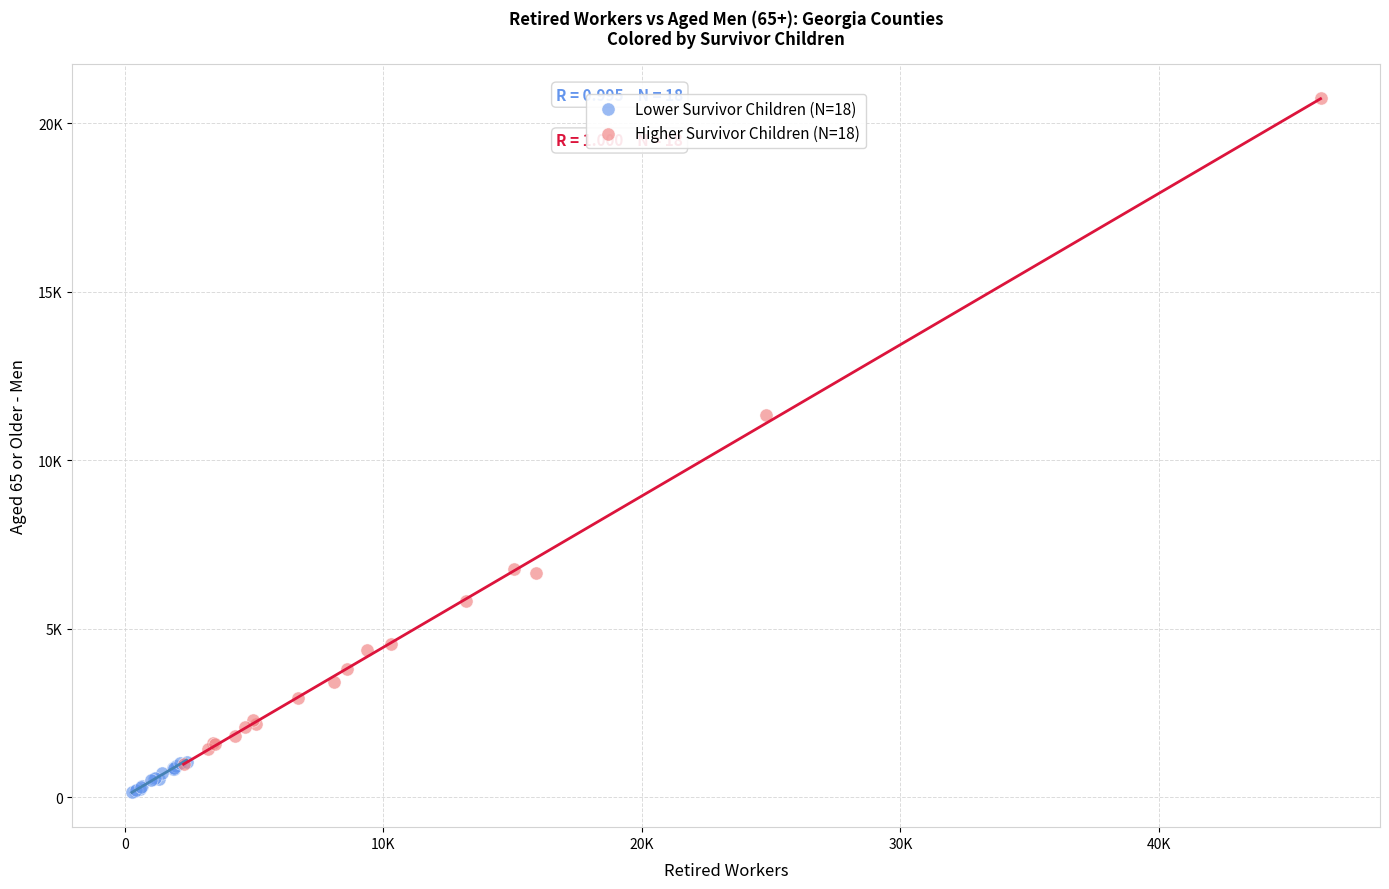

Which series has the widest spread of Y values?

Higher Survivor Children (N=18)